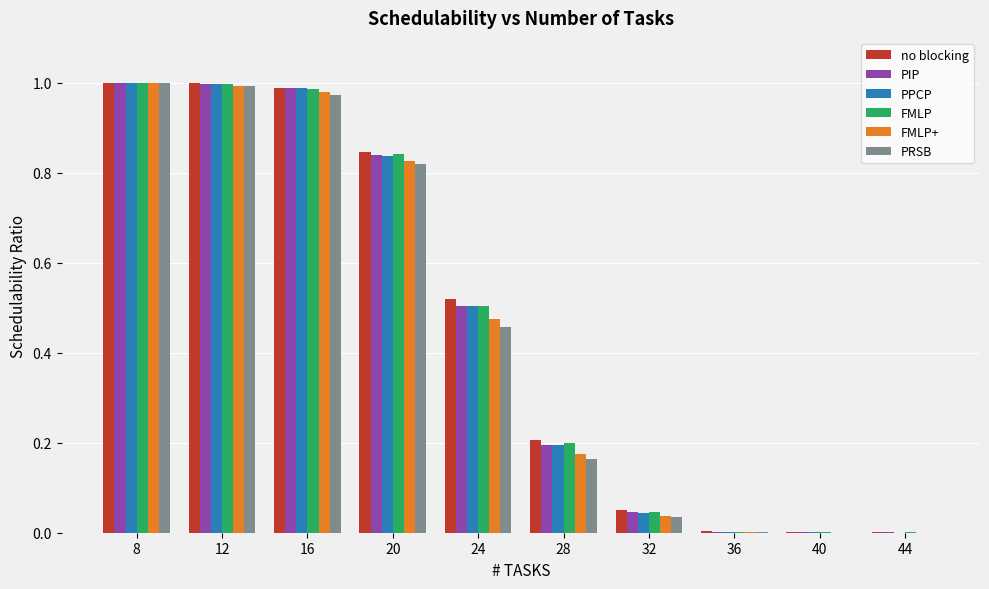

Which series changed the most between 12 and 24?

PRSB